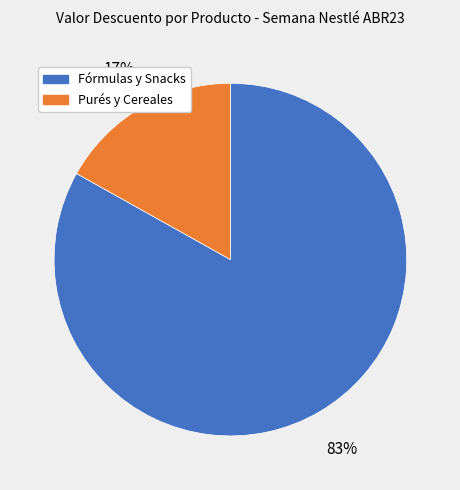

To the nearest percent, what is the difference between the largest and smallest slice percentages?

66%